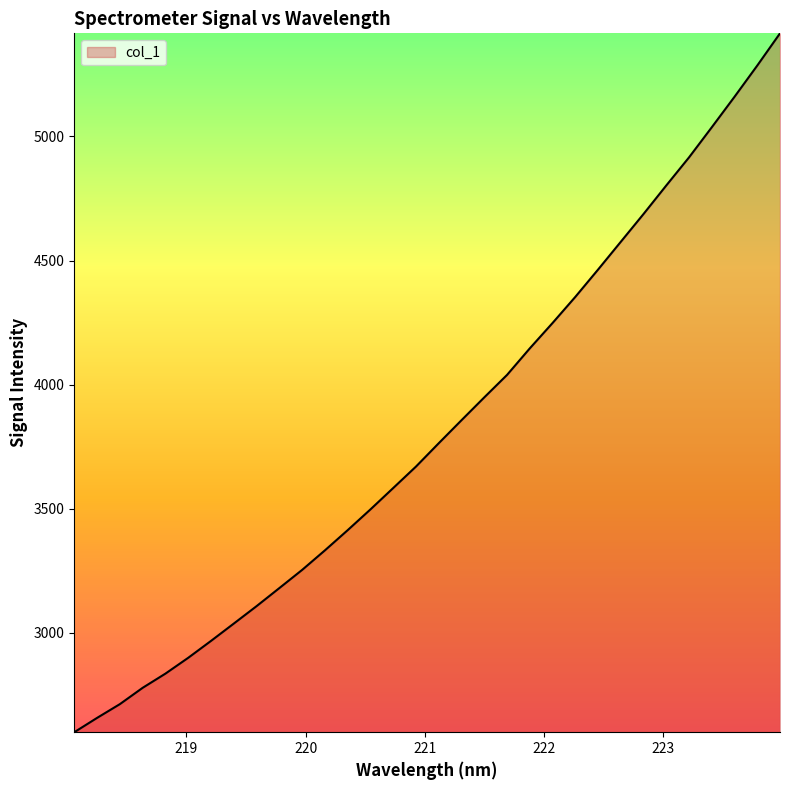

Does the chart display data point markers on the line(s)?

No